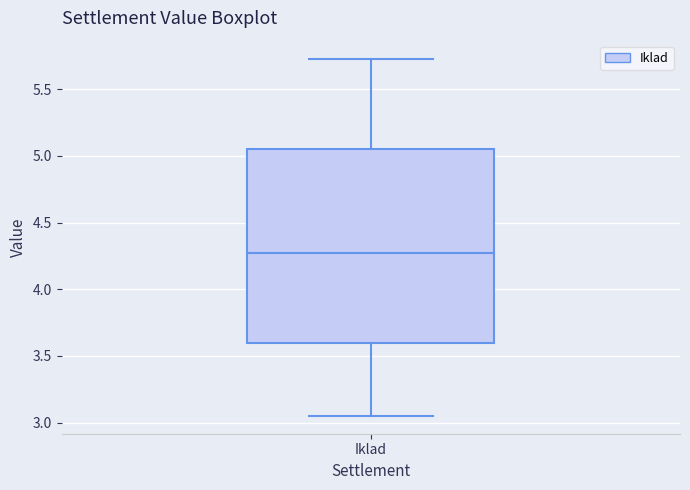

Read this box plot against the y-axis: the position of the median line, the range covered by the box, and the ends of both whiskers. The values are not printed on the chart, so give them approximately, as read against the axis.

median 4.30, box 3.60 to 5.05, whiskers 3.05 to 5.75